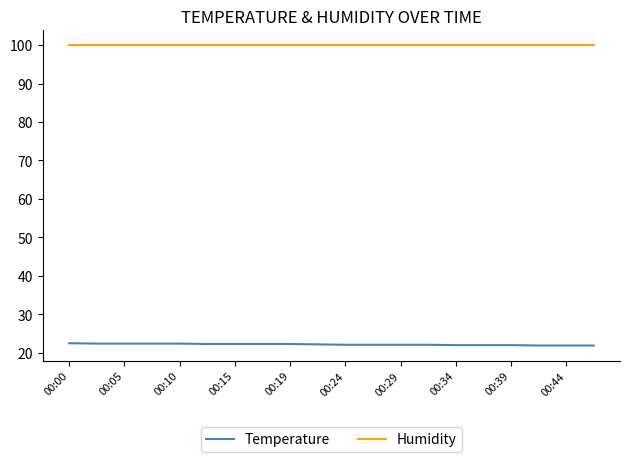

List the series in order of their overall mean, highest first.

Humidity, Temperature